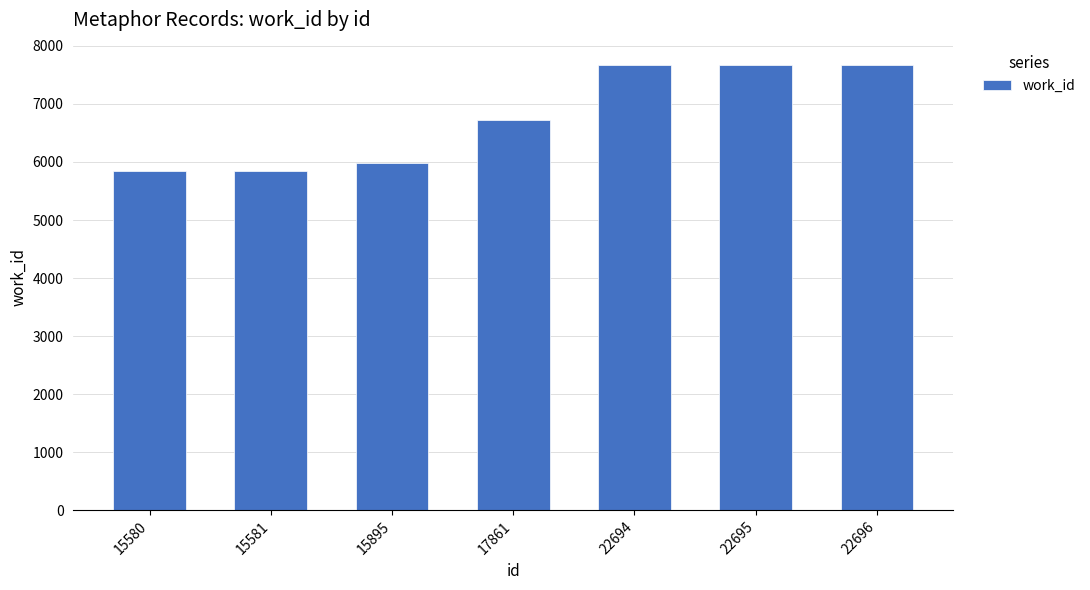

What is the sum of all values?

47403